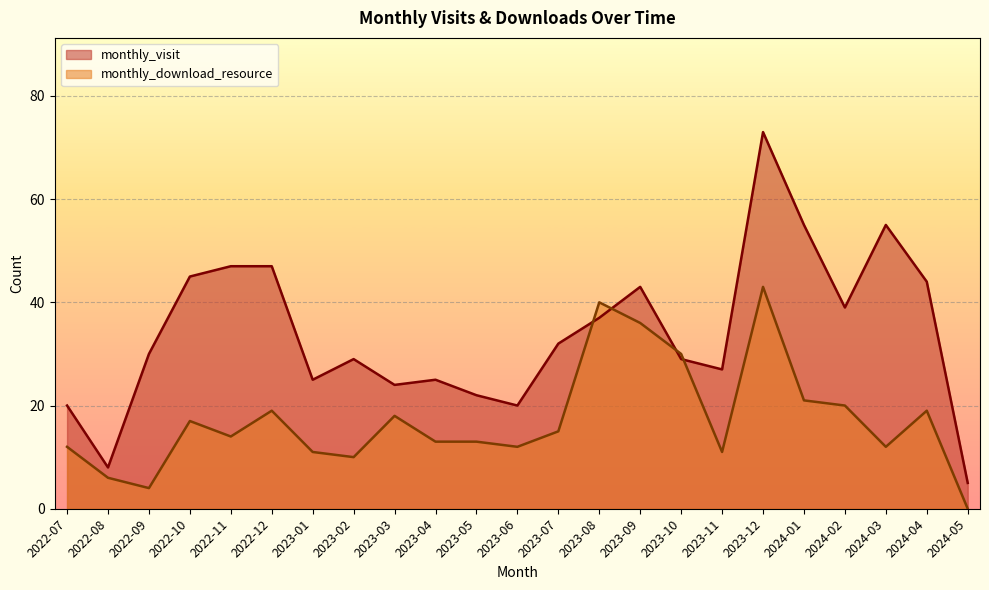

Rank the series by their average value, from lowest to highest.

monthly_download_resource, monthly_visit